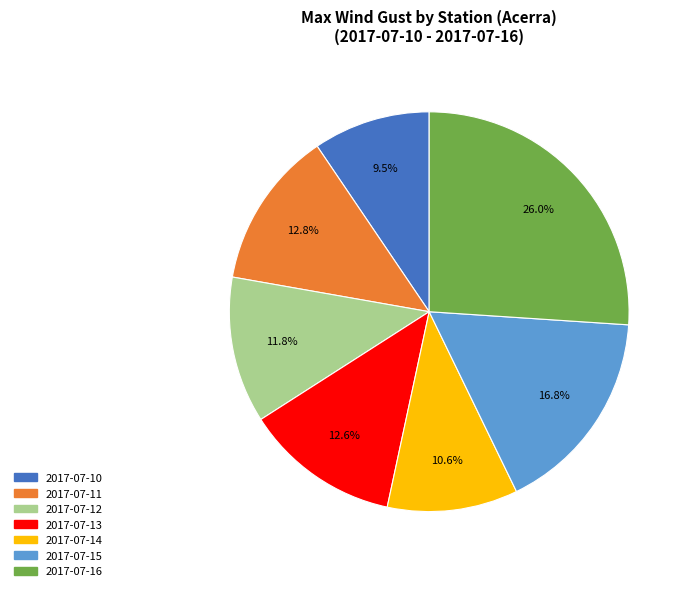

Does any single category account for the majority?

No